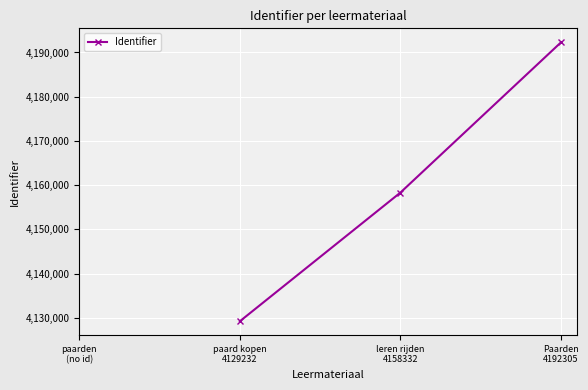

What is the difference between the maximum and second lowest values?

33973